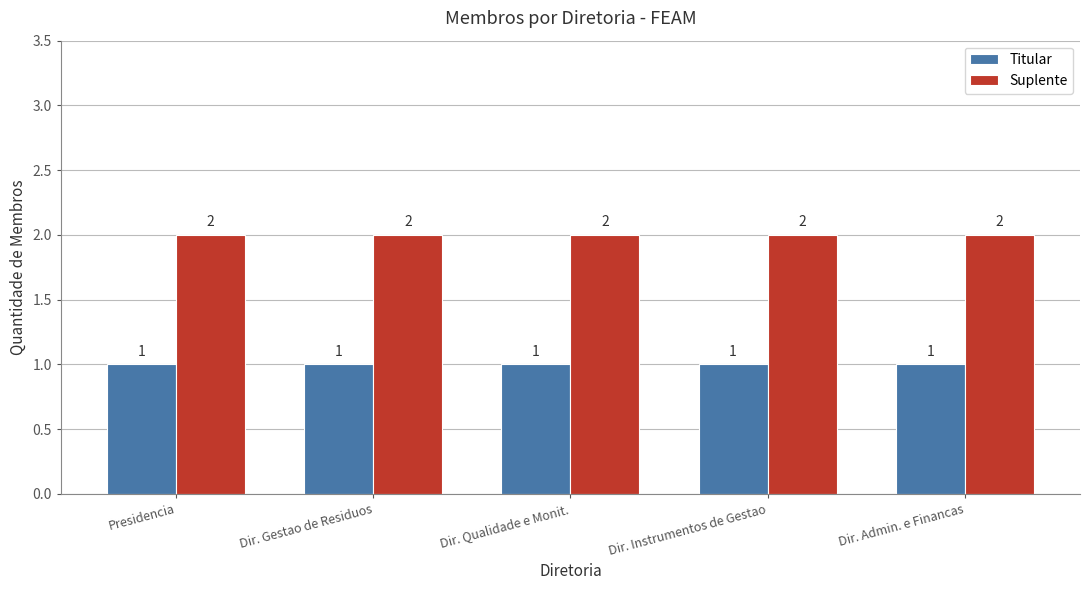

Reading left to right, list all the values displayed in this chart.

Titular: 1	1	1	1	1
Suplente: 2	2	2	2	2